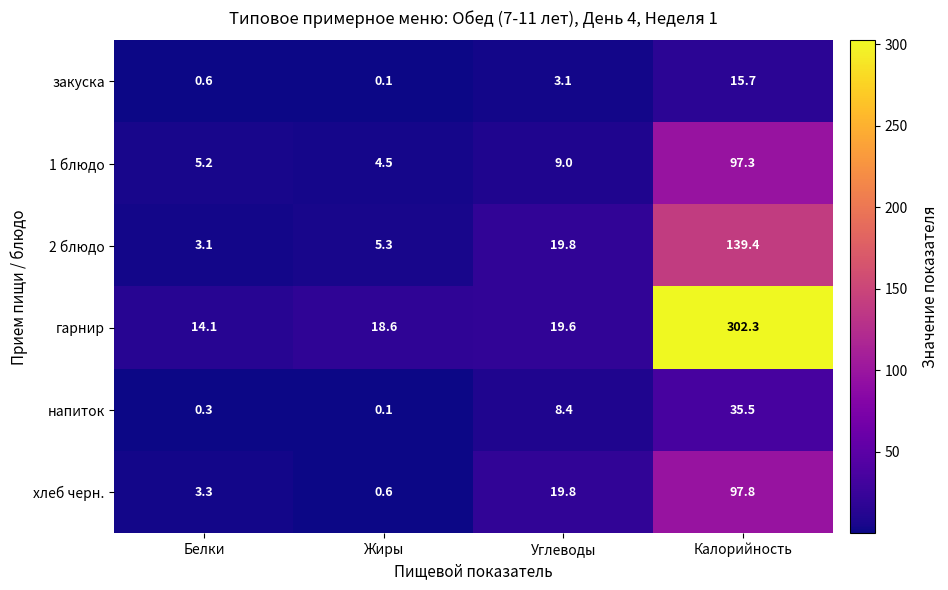

Reading left to right, extract all data points from this chart.

закуска: 0.6	0.1	3.1	15.7
1 блюдо: 5.2	4.5	9.0	97.3
2 блюдо: 3.1	5.3	19.8	139.4
гарнир: 14.1	18.6	19.6	302.3
напиток: 0.3	0.1	8.4	35.5
хлеб черн.: 3.3	0.6	19.8	97.8